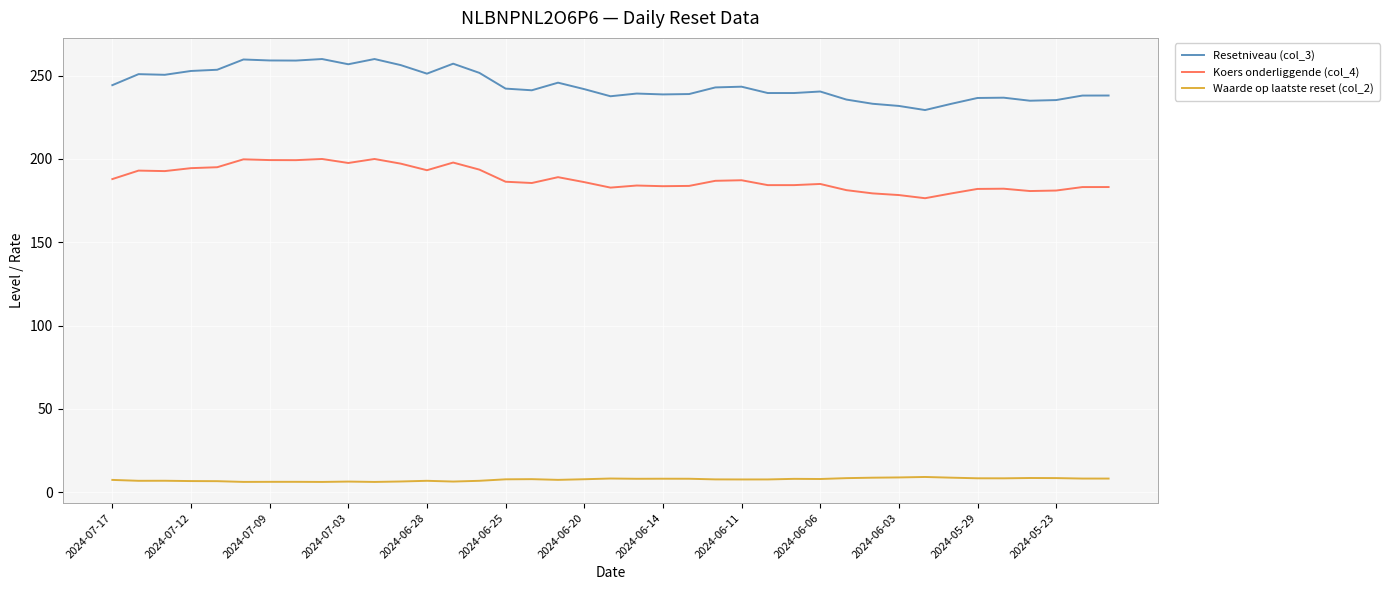

Which series has the largest range (max minus min)?

Resetniveau (col_3)